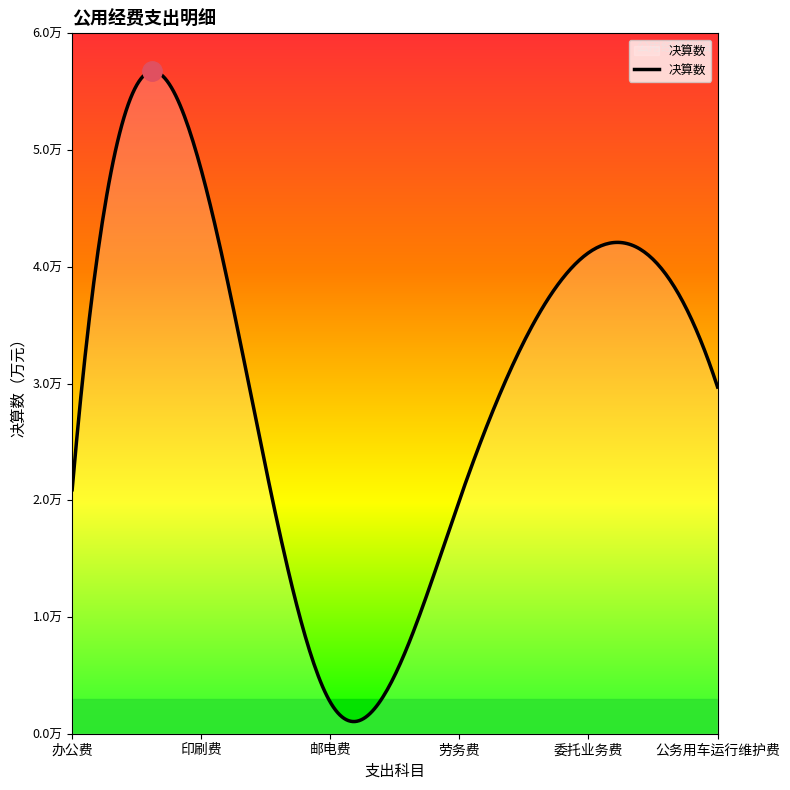

How many interior local valleys (lower than both neighbors) does the data have?

1